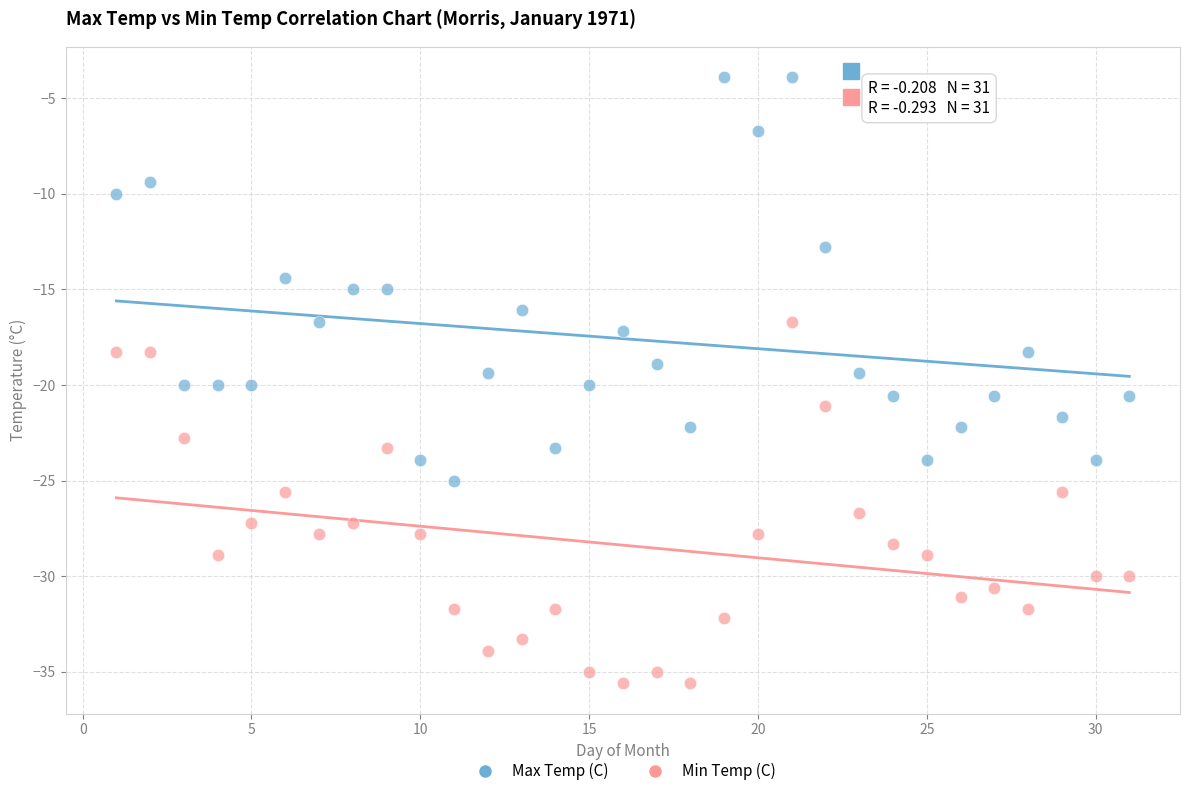

Which series contains the highest Y value?

Max Temp (C)